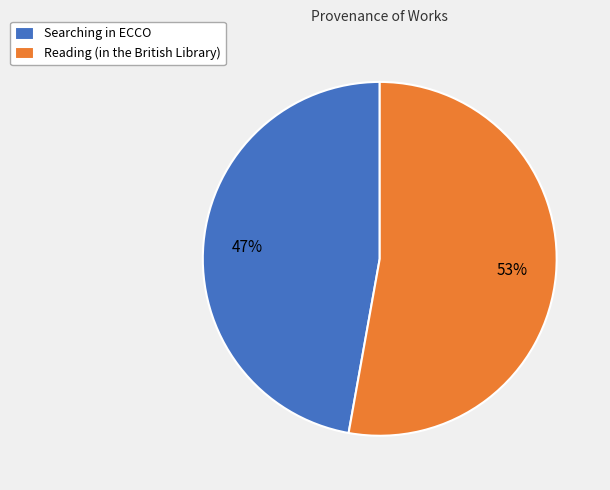

Do Reading (in the British Library) and Searching in ECCO together represent more than half of the pie?

Yes